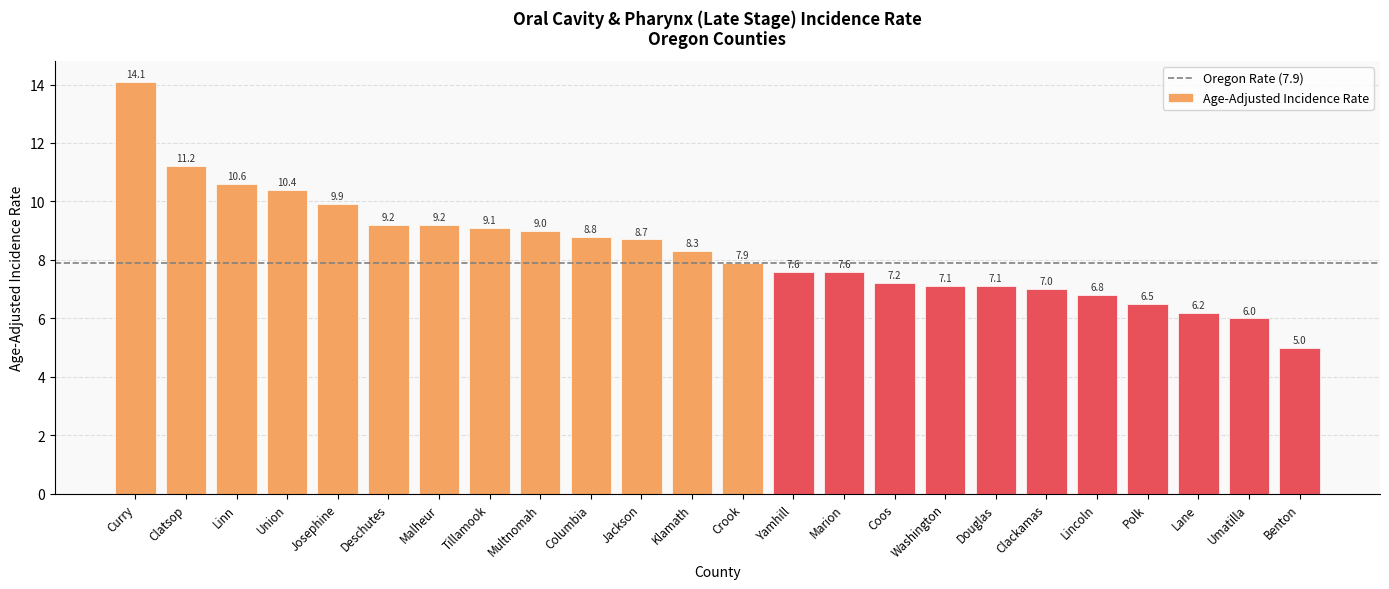

Is it true that the value at Clatsop is 4.3?

False